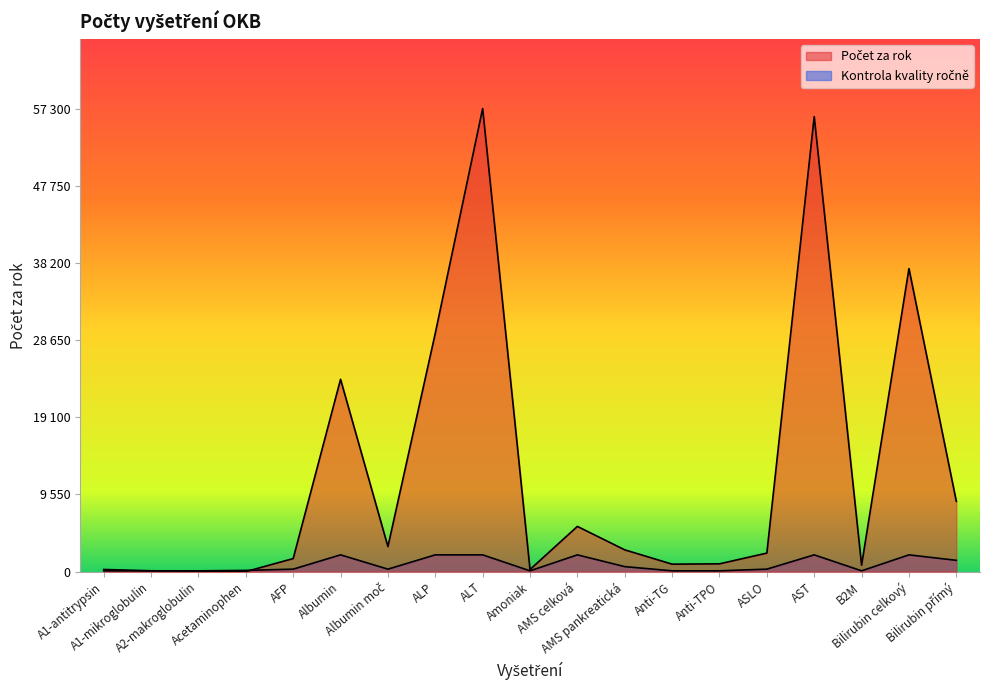

How many interior local peaks (higher than both neighbors) does the data have?

5